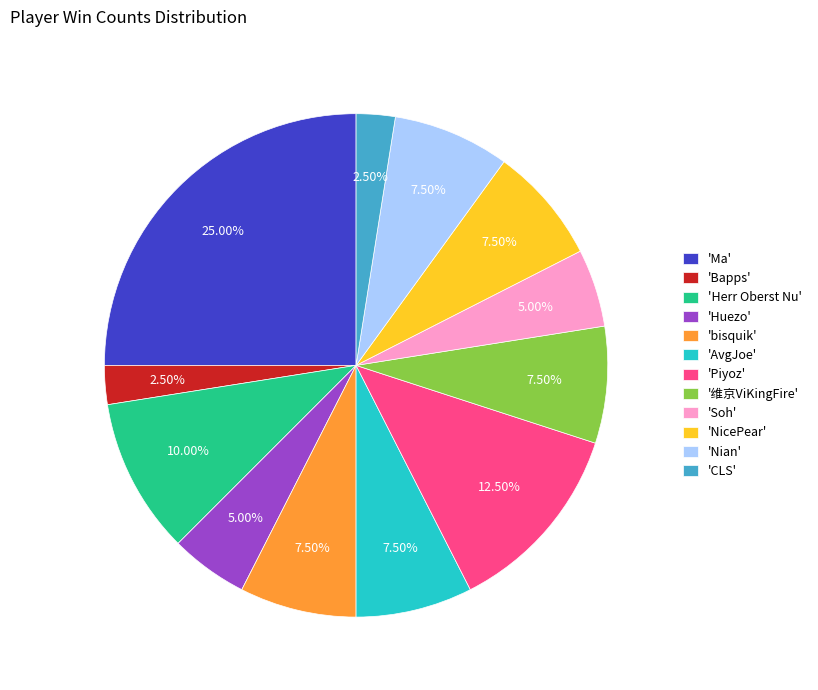

Is 'CLS' the majority of the pie?

No